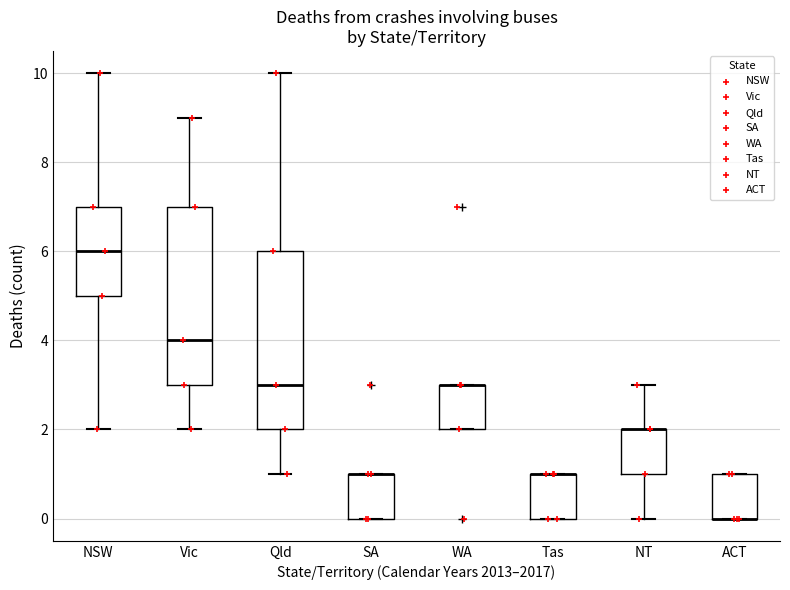

Reading left to right, transcribe this box plot: for each box, give where its median line is, the range the box spans, and where its two whiskers end, as read against the y-axis. The values are not printed on the chart, so give them approximately, as read against the axis.

NSW: median 6, box 5 to 7, whiskers 2 to 10
Vic: median 4, box 3 to 7, whiskers 2 to 9
Qld: median 3, box 2 to 6, whiskers 1 to 10
SA: median 1 (drawn on the box's upper edge), box 0 to 1, whiskers 0 to 1
WA: median 3 (drawn on the box's upper edge), box 2 to 3, whiskers 2 to 3
Tas: median 1 (drawn on the box's upper edge), box 0 to 1, whiskers 0 to 1
NT: median 2 (drawn on the box's upper edge), box 1 to 2, whiskers 0 to 3
ACT: median 0 (drawn on the box's lower edge), box 0 to 1, whiskers 0 to 1